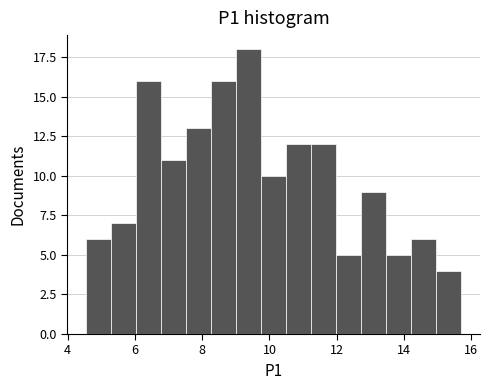

Read against the x-axis, roughly where is the centre of the tallest bar?

9.4